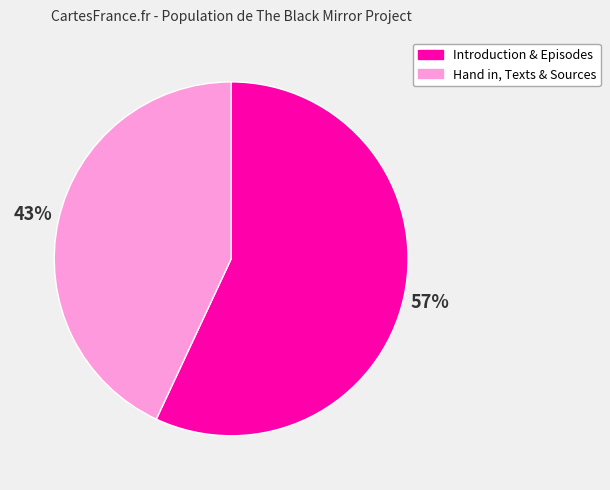

How many slices are in this pie chart?

2